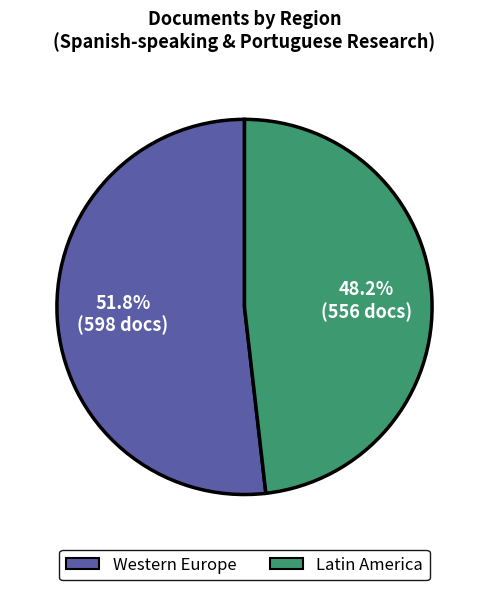

Does any single category account for the majority?

Yes